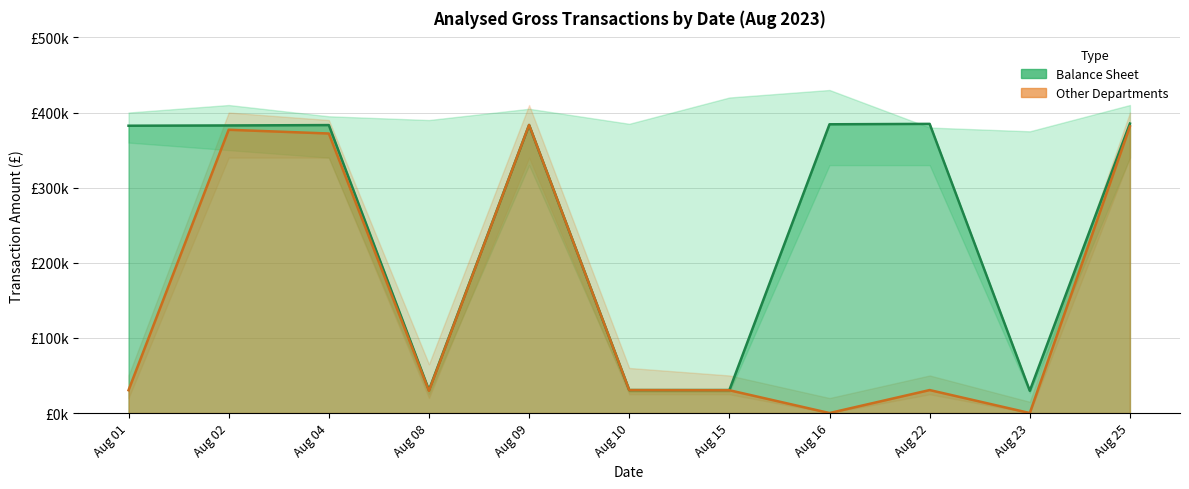

How many intersections are there between Other Departments and Balance Sheet?

2